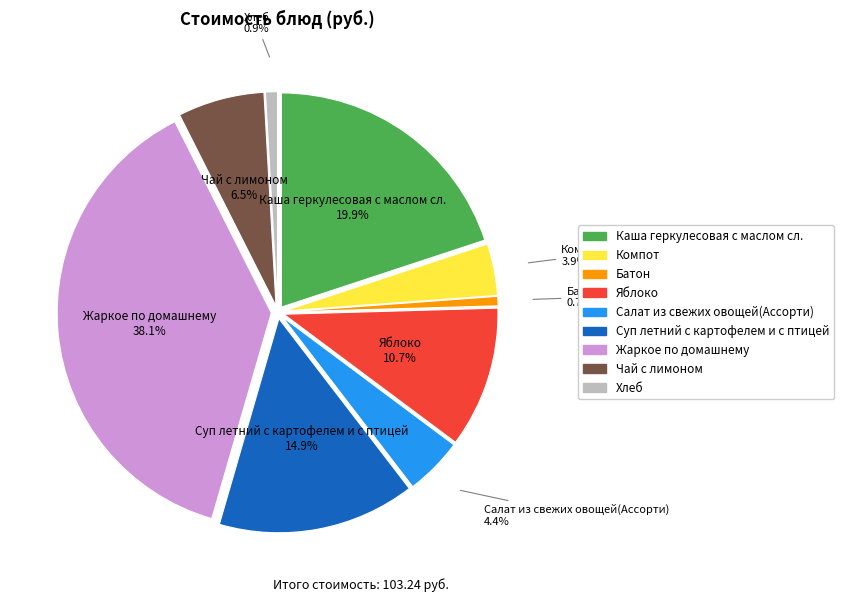

What is the largest slice in the pie chart?

Жаркое по домашнему